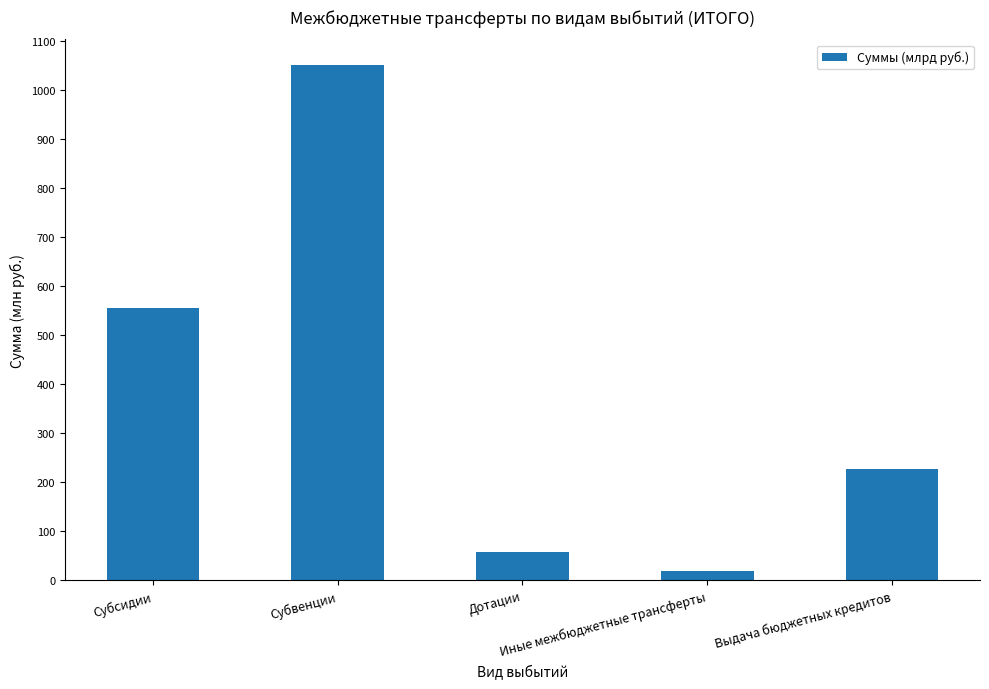

List the labels in order of value, largest first.

Субвенции, Субсидии, Выдача бюджетных кредитов, Дотации, Иные межбюджетные трансферты